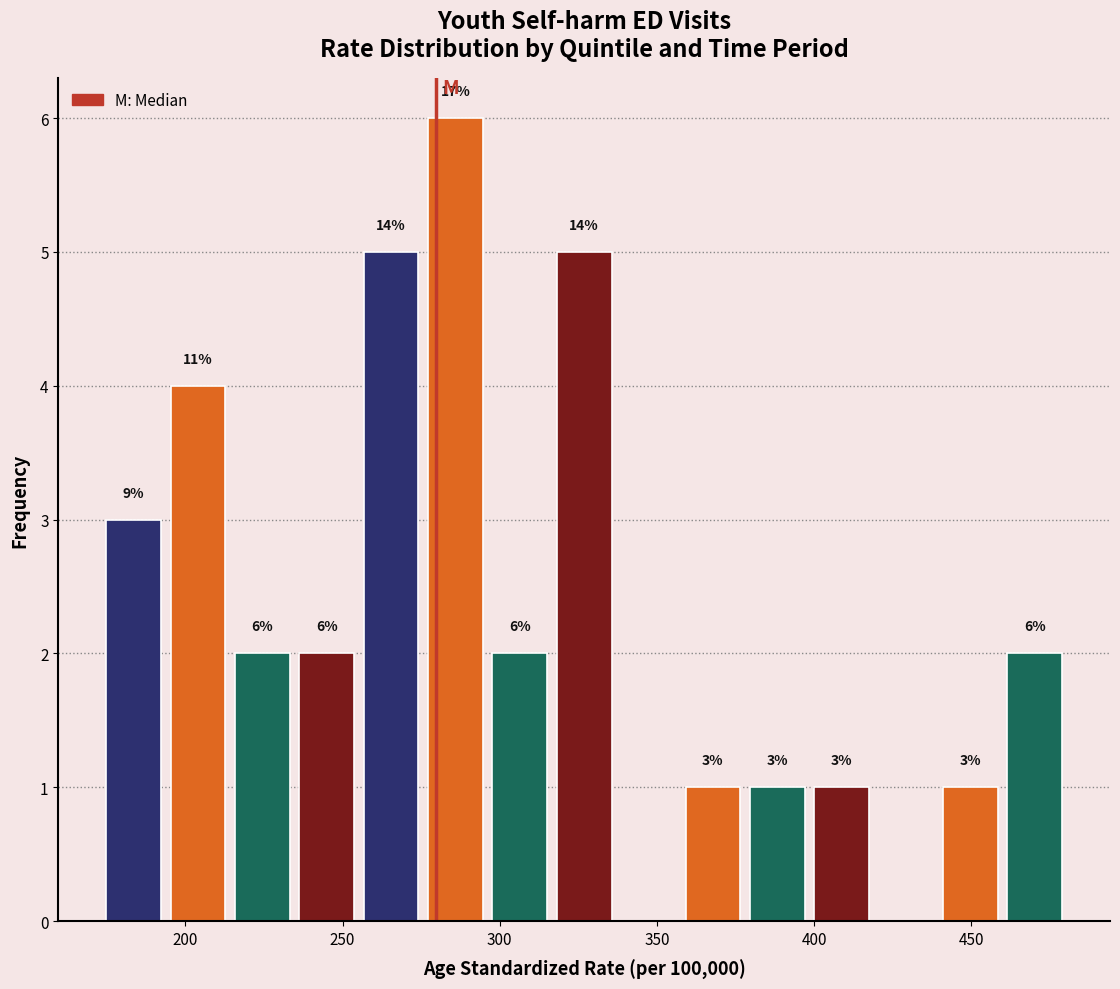

Over which range of the x-axis is the bar tallest?

275 to 295